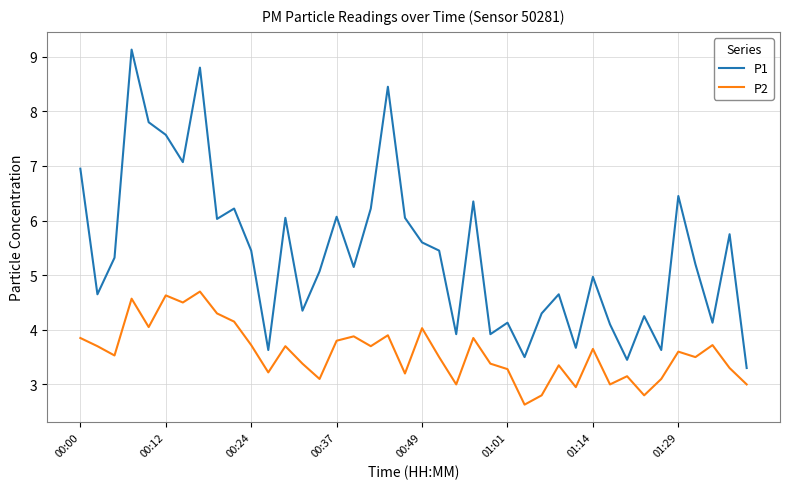

What is the greatest value displayed?

9.1